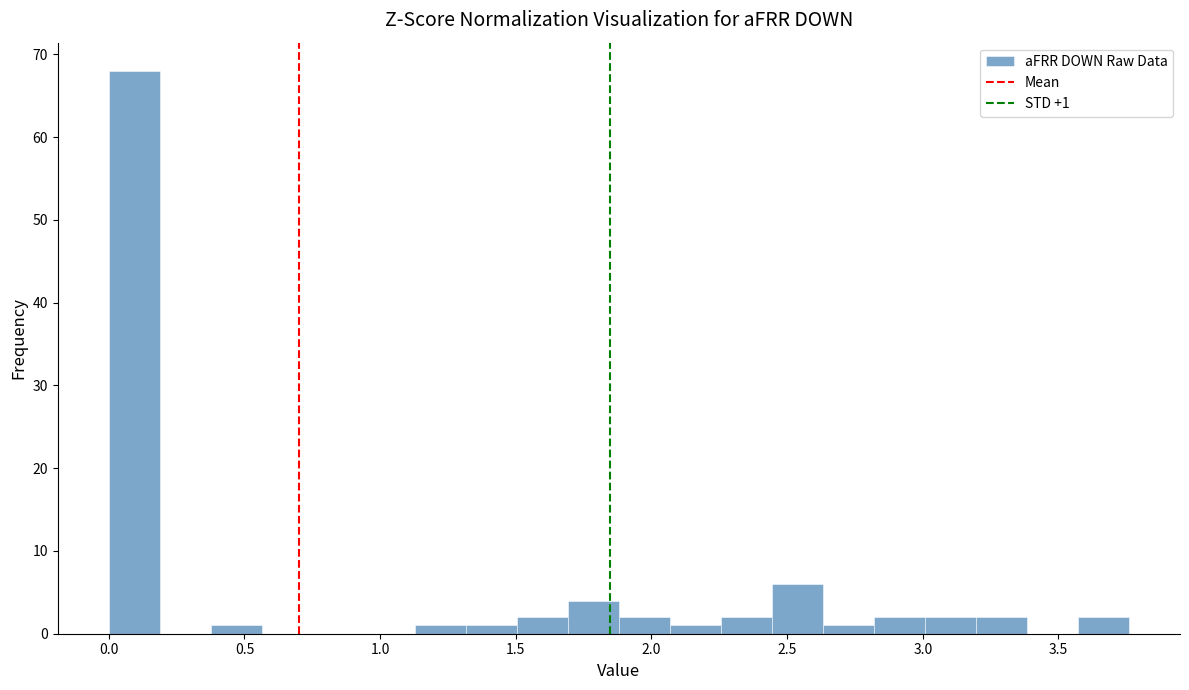

Read against the x-axis, roughly where is the centre of the tallest bar?

0.10